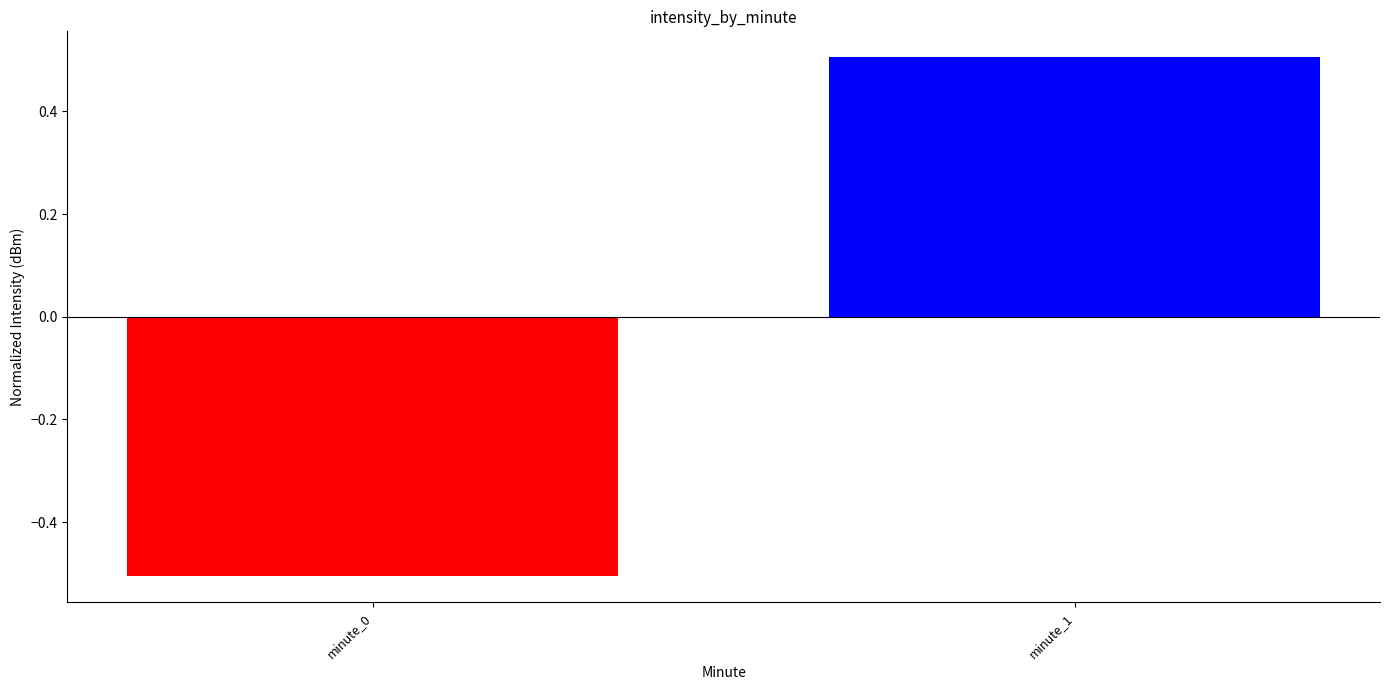

Which category has the highest value across all series?

minute_1